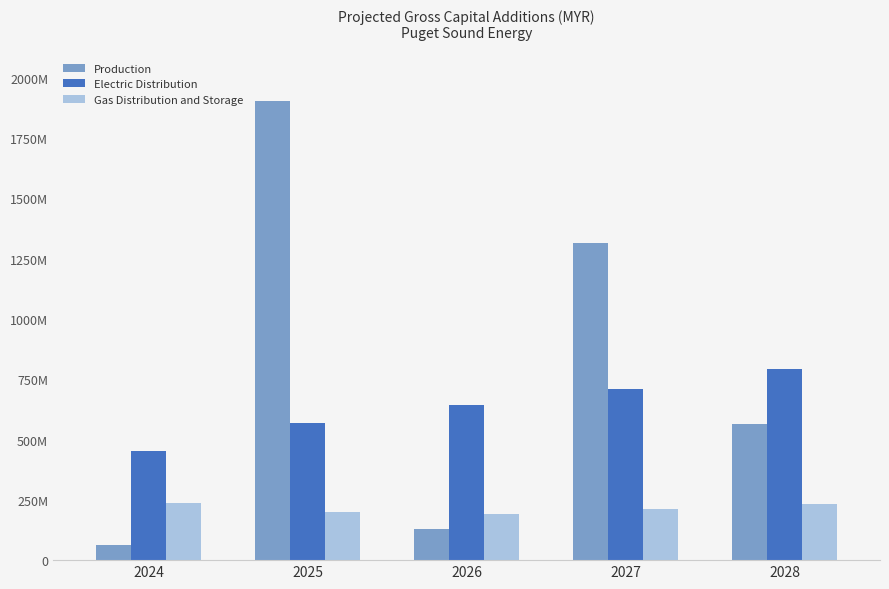

What is the average value of the Gas Distribution and Storage series?

213772313.6